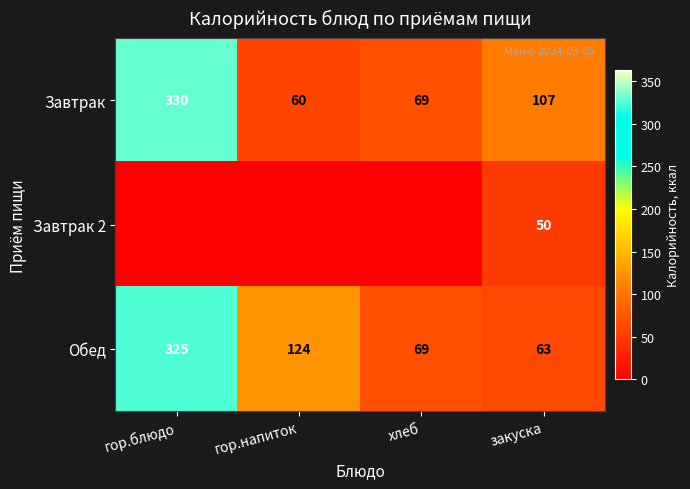

True or false: Завтрак has a value of 37 at гор.напиток.

False